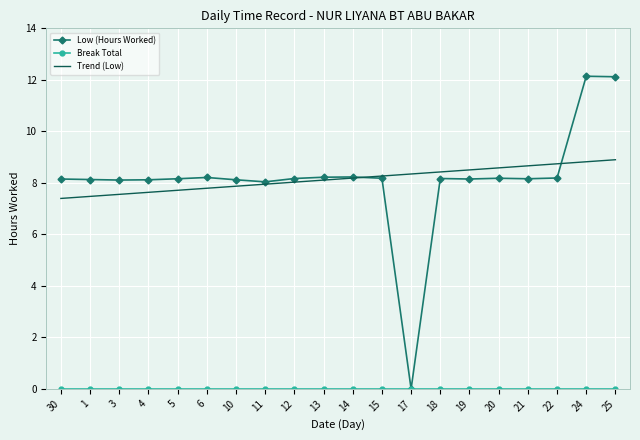

At how many categories does at least one series exceed 6?

20